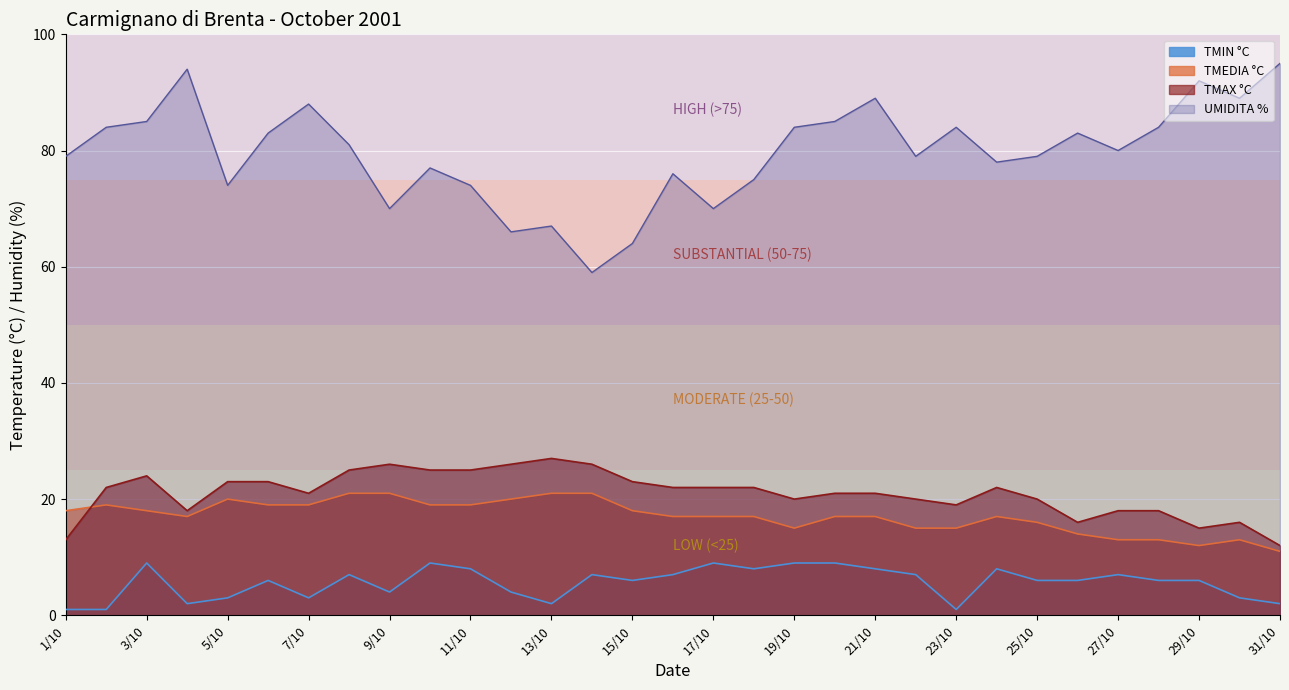

Which series has the largest range (max minus min)?

UMIDITA %